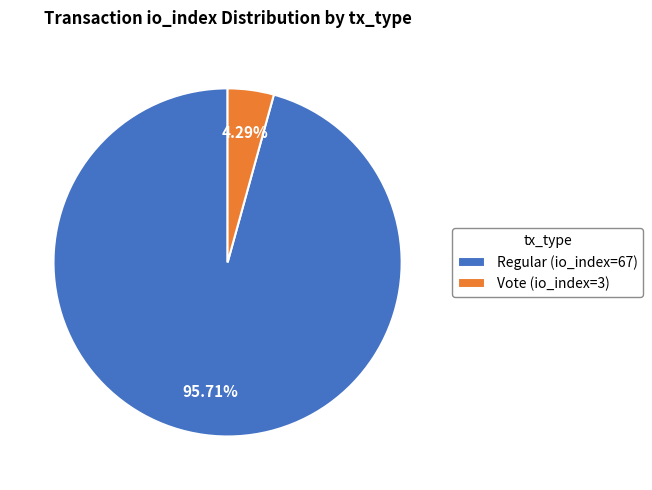

To the nearest percent, what percentage of the pie is Regular (io_index=67)?

96%